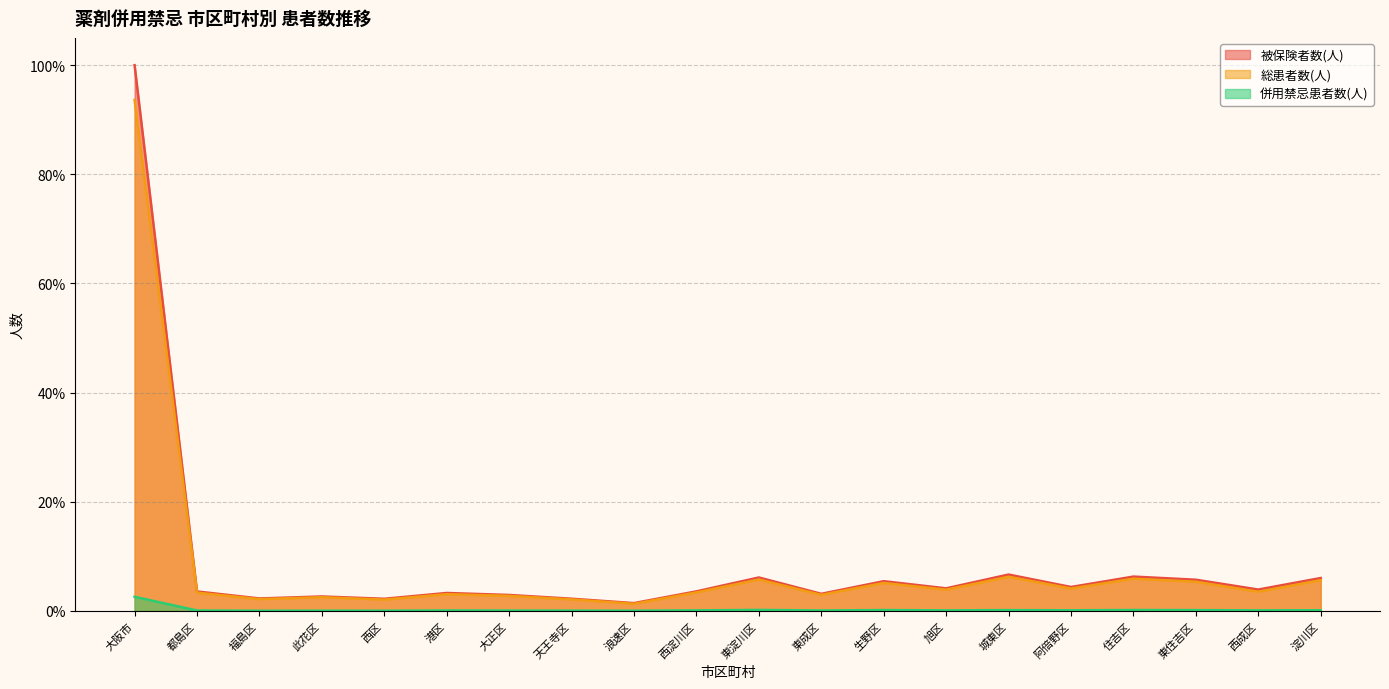

How many data points in 総患者数(人) are above 3?

13